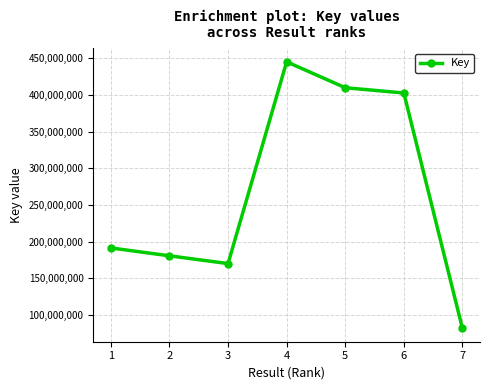

List the labels in order of value, largest first.

4, 5, 6, 1, 2, 3, 7